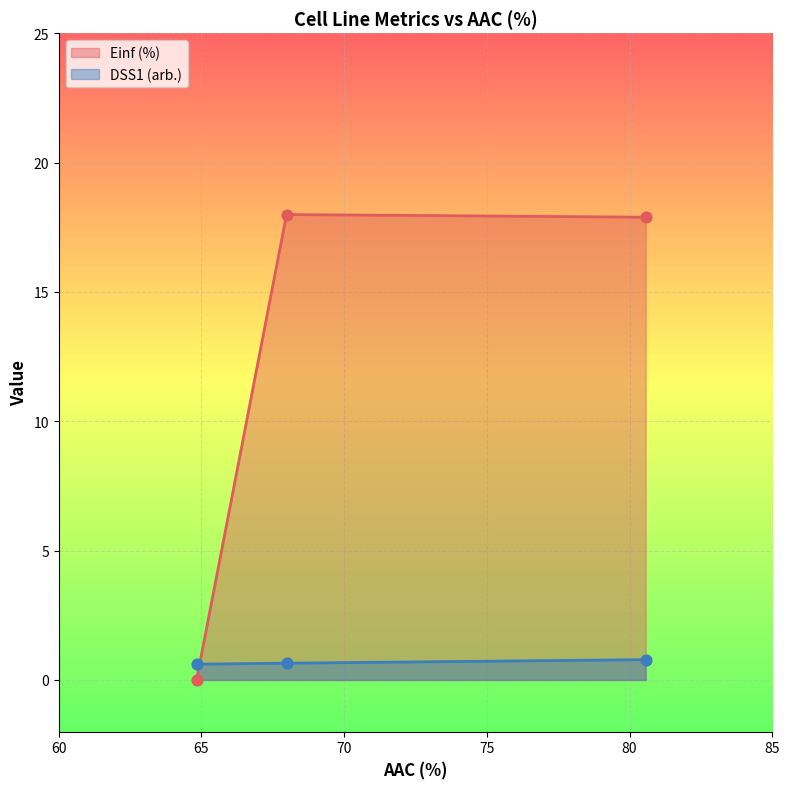

What are all the series names shown in the legend?

Einf (%), DSS1 (arb.)